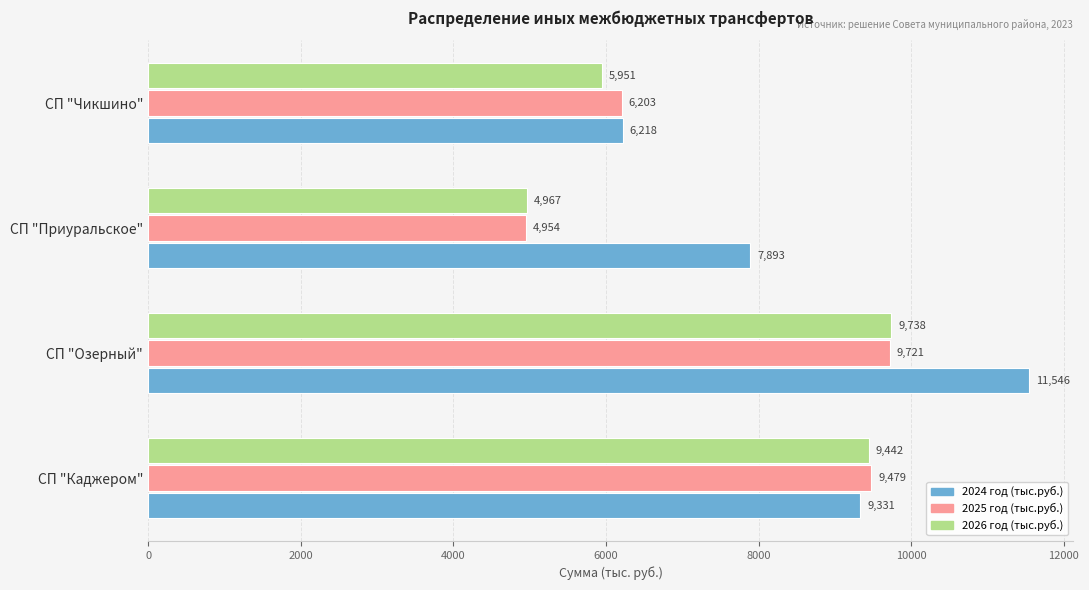

Which category has the lowest value in the 2026 год (тыс.руб.) series?

СП "Приуральское"